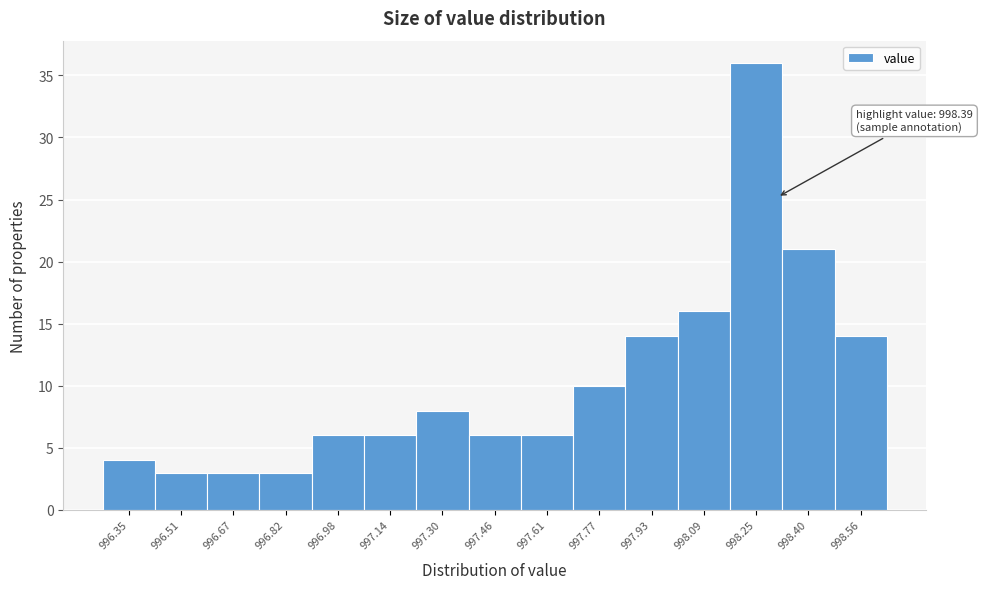

Reading right to left, what are all the values shown in this chart?

14	21	36	16	14	10	6	6	8	6	6	3	3	3	4